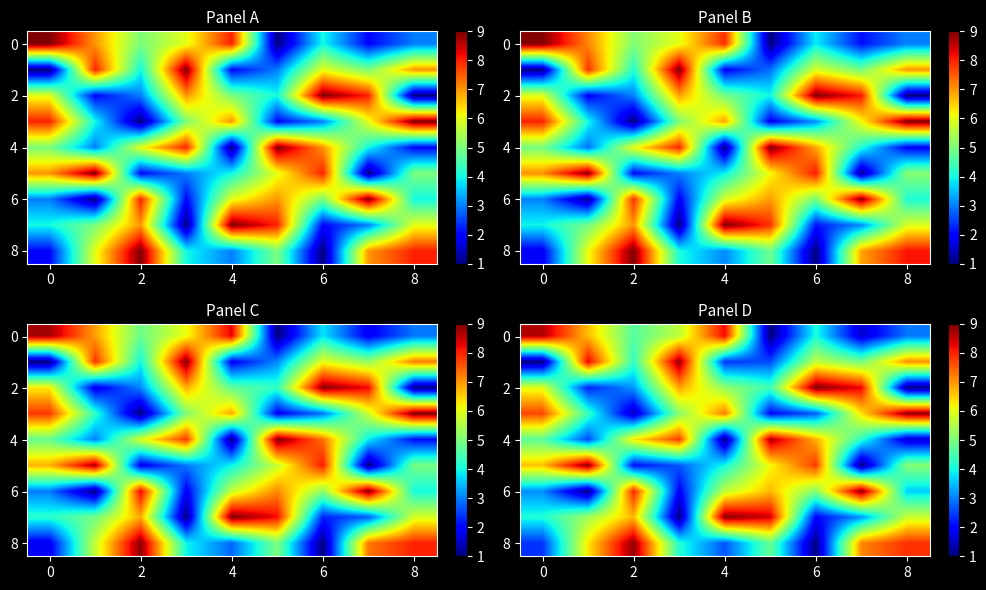

What value does the row_8 series have at 4?

8.9